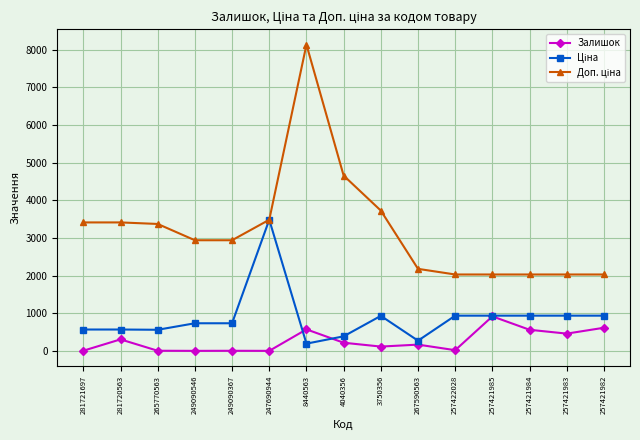

Is this an area chart (filled region under the line)?

No